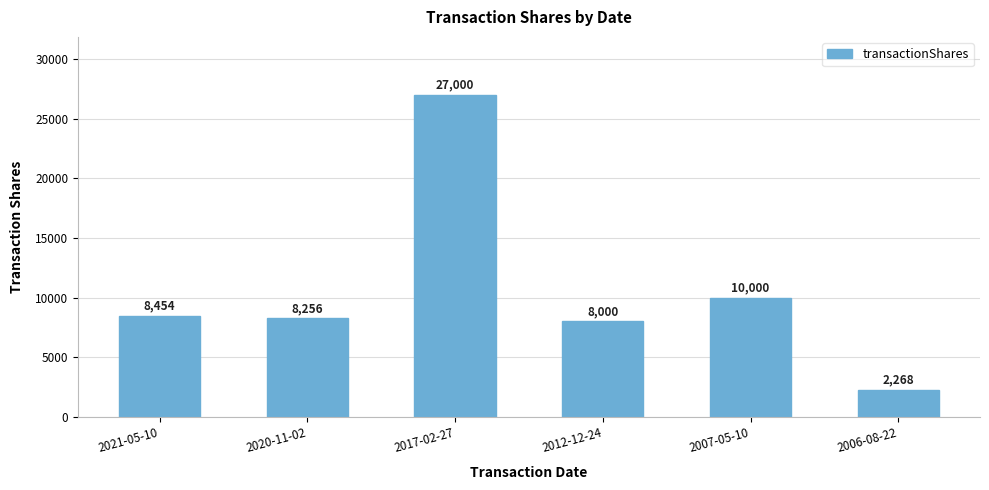

Reading left to right, extract all data points from this chart.

2021-05-10=8454	2020-11-02=8256	2017-02-27=27000	2012-12-24=8000	2007-05-10=10000	2006-08-22=2268